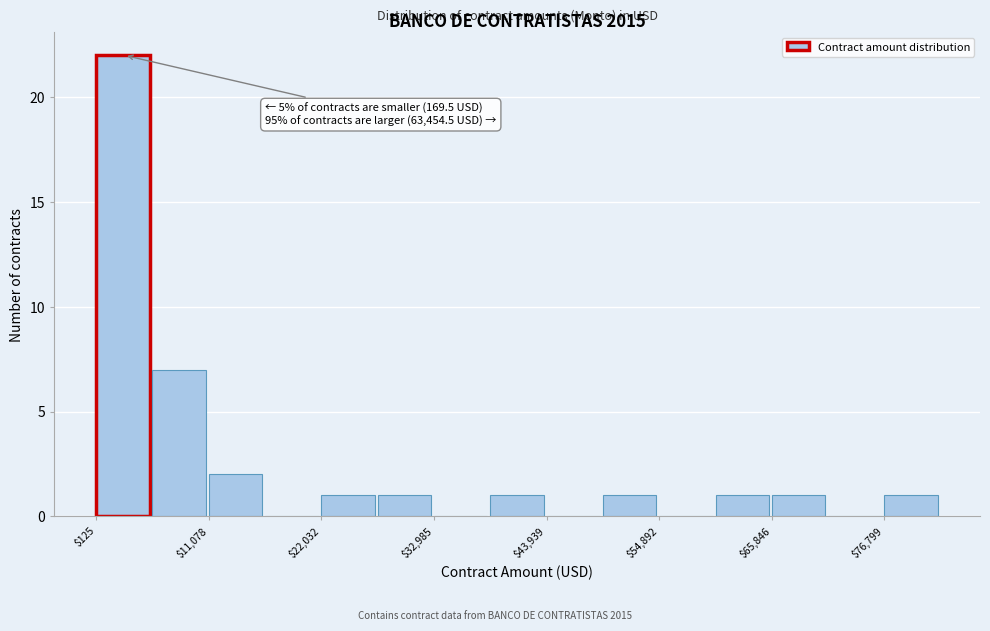

Read against the x-axis, roughly where is the centre of the tallest bar?

2000